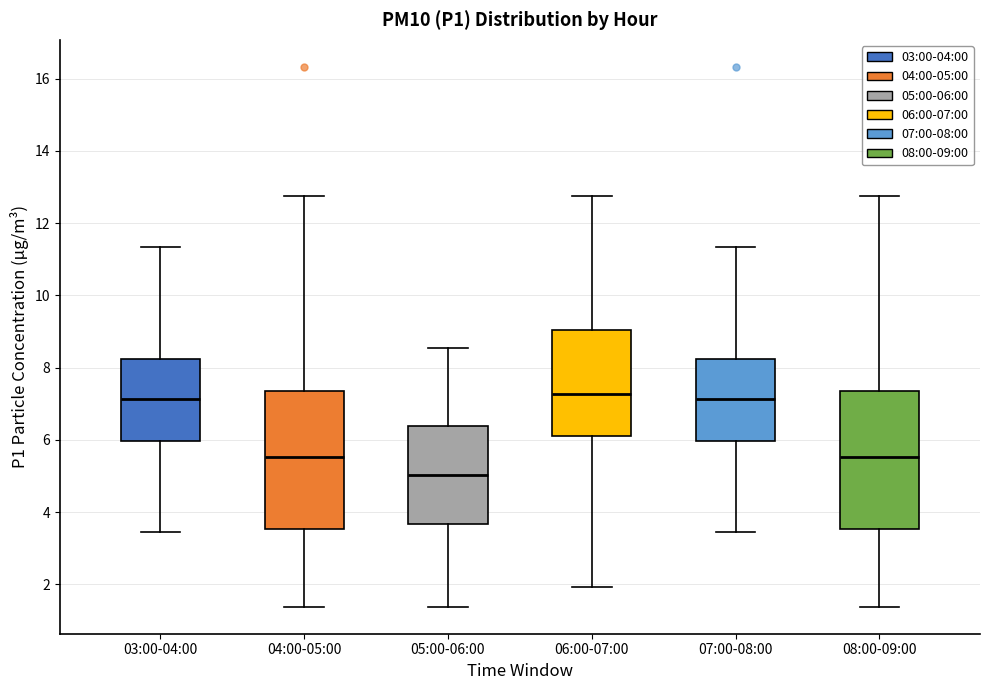

Reading left to right, transcribe this box plot: for each box, give where its median line is, the range the box spans, and where its two whiskers end, as read against the y-axis. The values are not printed on the chart, so give them approximately, as read against the axis.

03:00-04:00: median 7.2, box 6.0 to 8.2, whiskers 3.4 to 11.4
04:00-05:00: median 5.6, box 3.6 to 7.4, whiskers 1.4 to 12.8
05:00-06:00: median 5.0, box 3.6 to 6.4, whiskers 1.4 to 8.6
06:00-07:00: median 7.2, box 6.0 to 9.0, whiskers 2.0 to 12.8
07:00-08:00: median 7.2, box 6.0 to 8.2, whiskers 3.4 to 11.4
08:00-09:00: median 5.6, box 3.6 to 7.4, whiskers 1.4 to 12.8